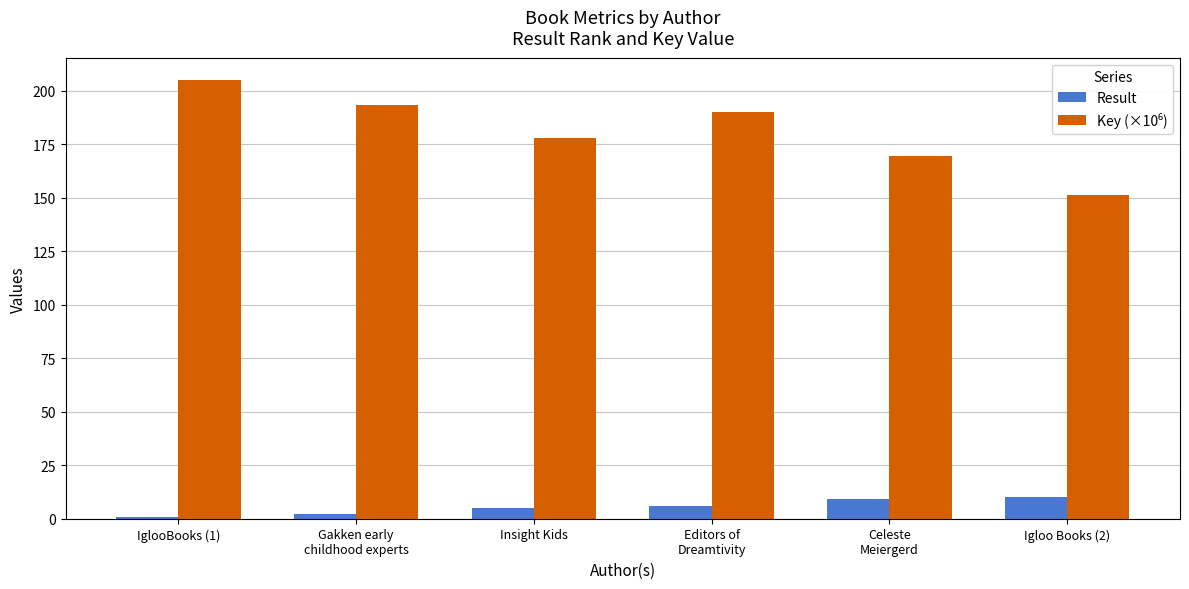

At how many categories does at least one series exceed 130?

6